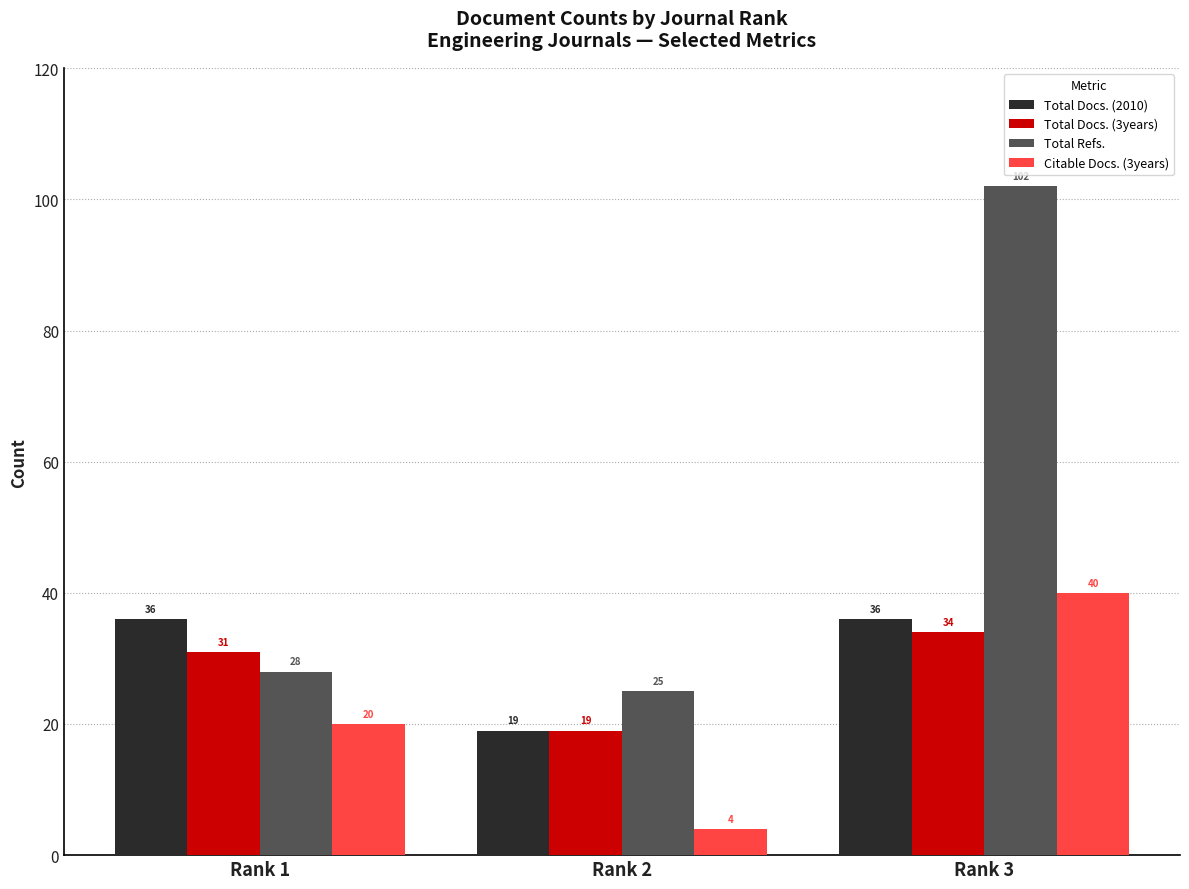

Reading left to right, what are all the values shown in this chart?

Total Docs. (2010): Rank 1=36	Rank 2=19	Rank 3=36
Total Docs. (3years): Rank 1=31	Rank 2=19	Rank 3=34
Total Refs.: Rank 1=28	Rank 2=25	Rank 3=102
Citable Docs. (3years): Rank 1=20	Rank 2=4	Rank 3=40